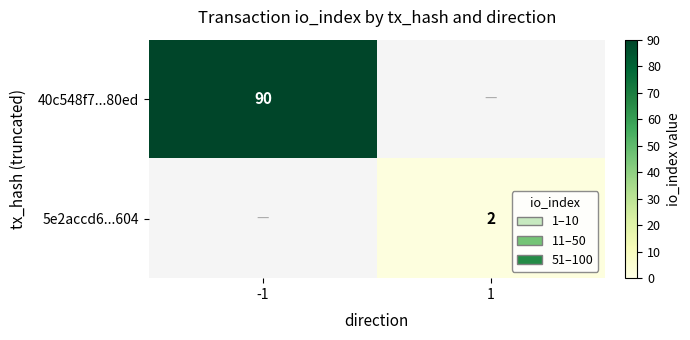

The value of 5e2accd6...604 at 1 is 1. True or false?

False